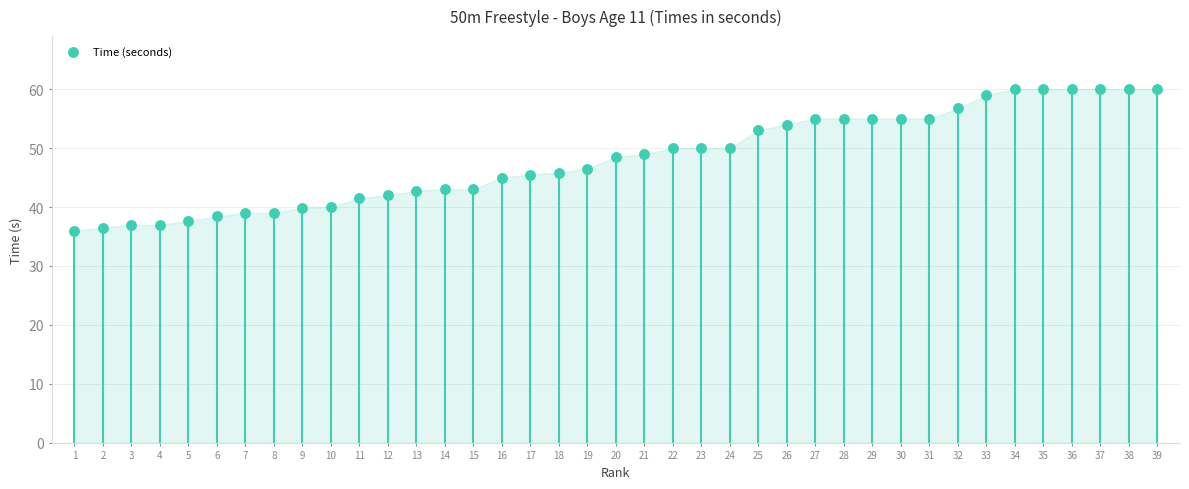

What is the ratio of the value at 22 to the value at 26?

0.9